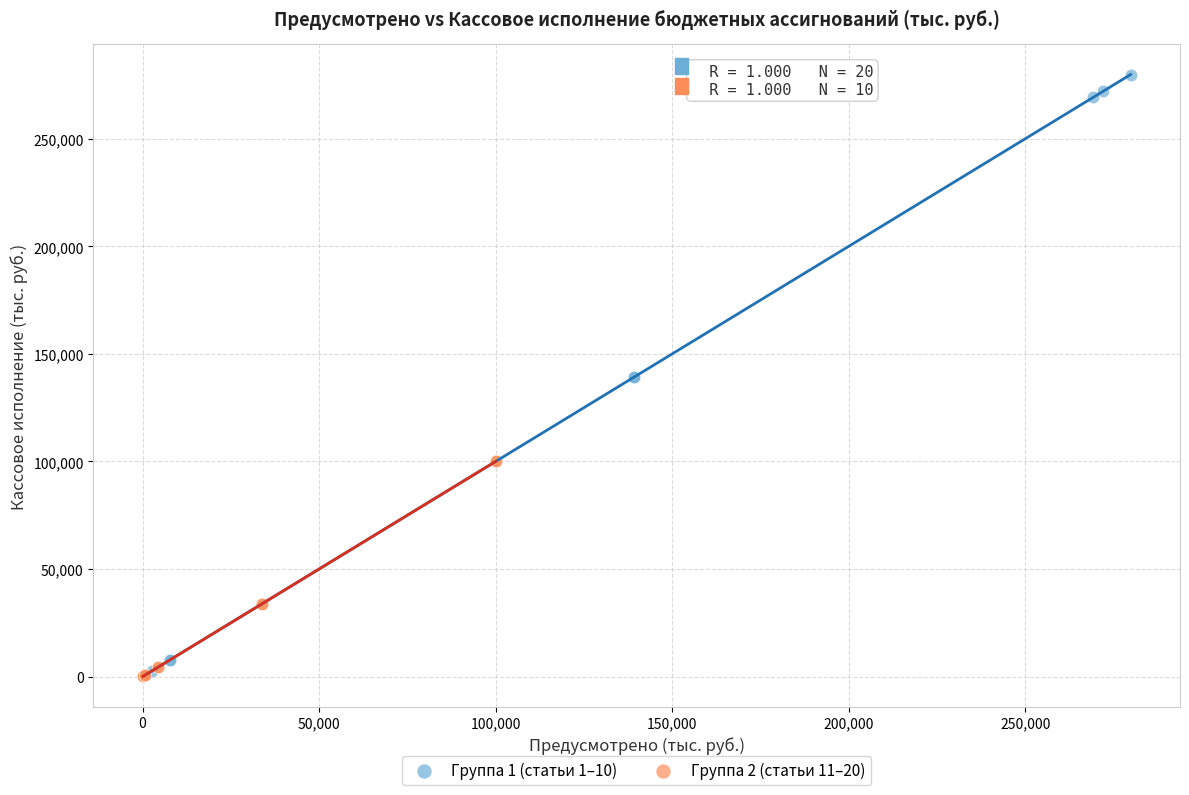

Which series has the widest spread of Y values?

Группа 1 (статьи 1–10)